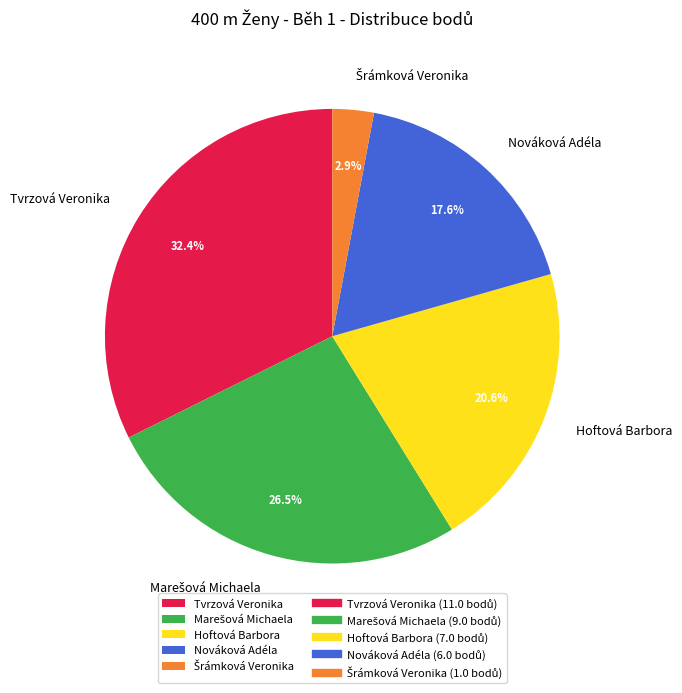

Approximately how many times larger is the value at Tvrzová Veronika compared to Nováková Adéla?

1.8